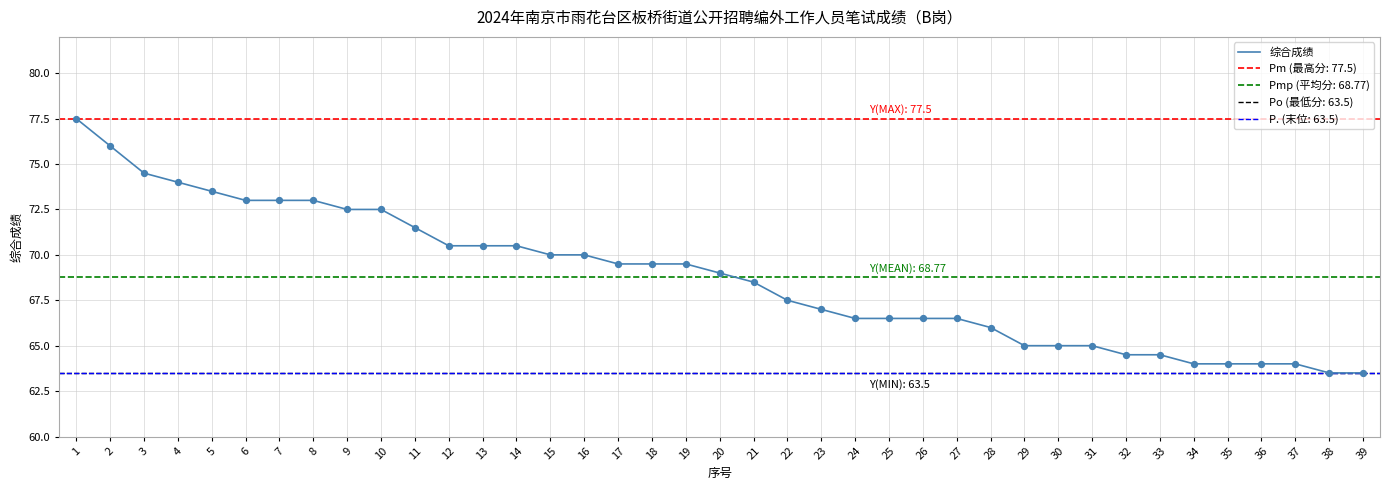

Which has a higher value, 21 or 33?

21